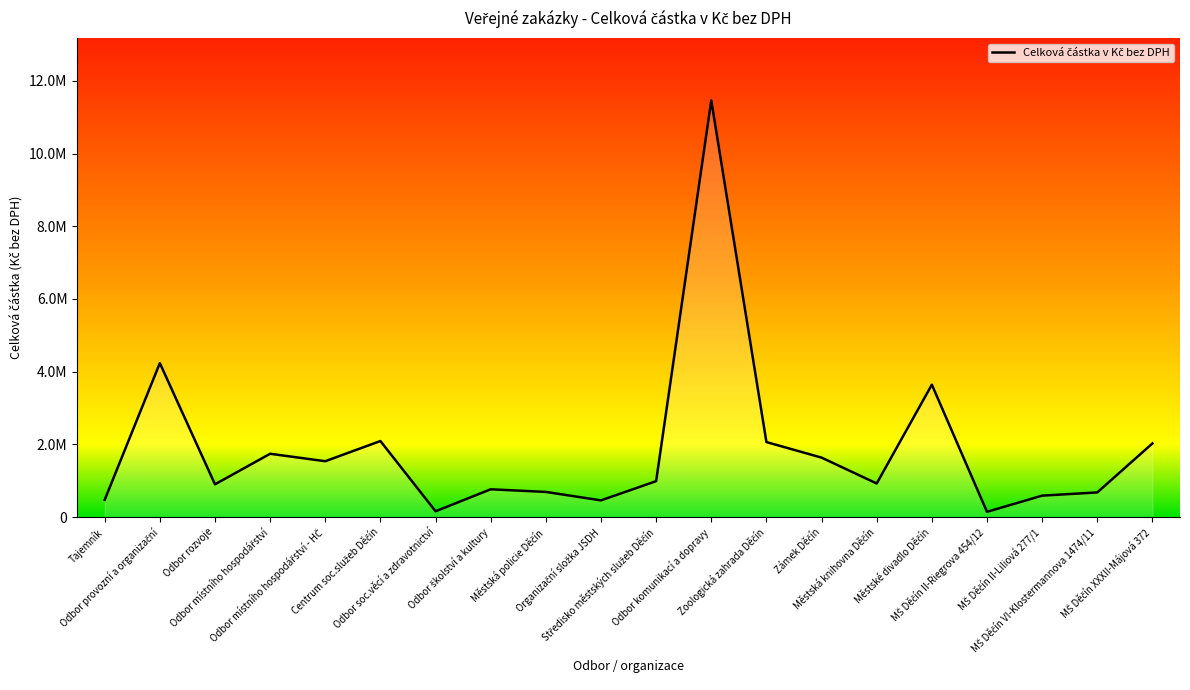

Is this an area chart (filled region under the line)?

No